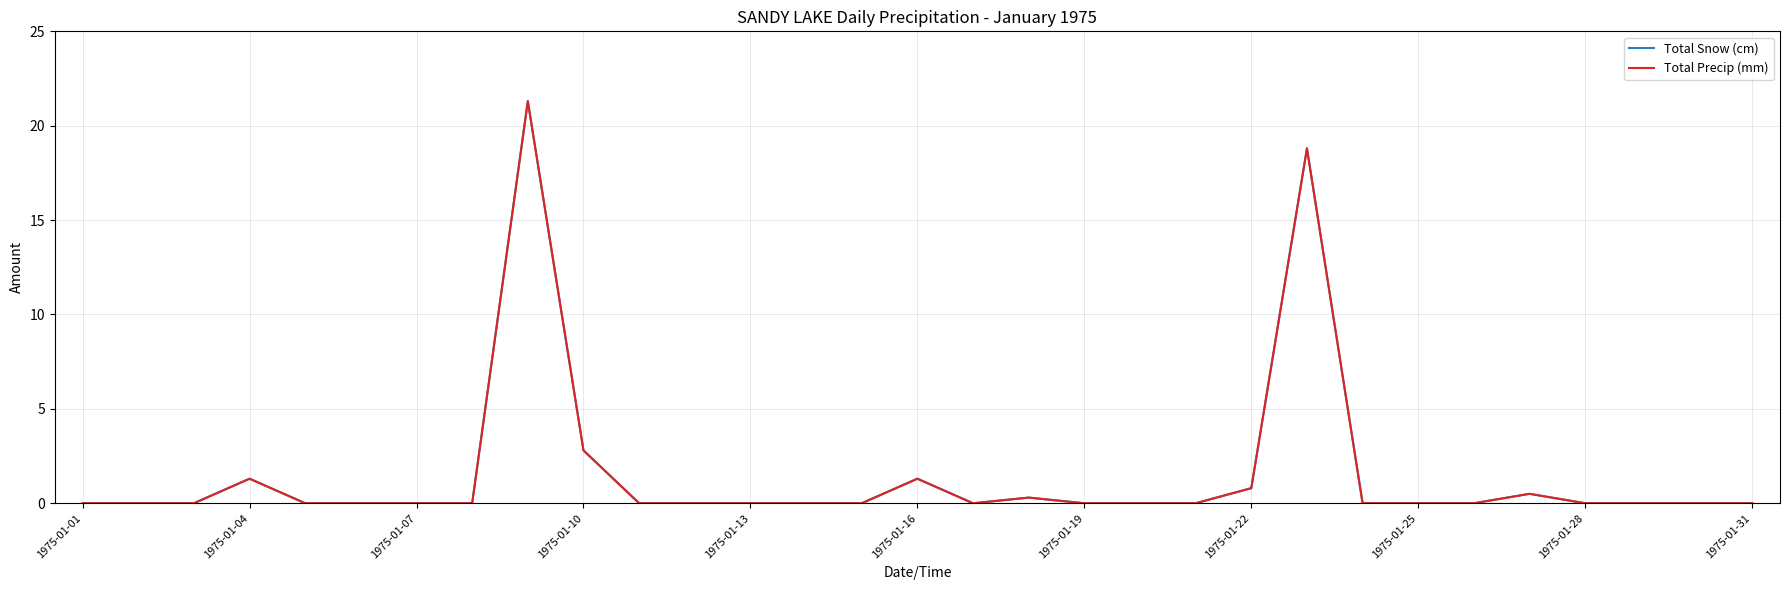

What is the average value of the Total Snow (cm) series?

1.5